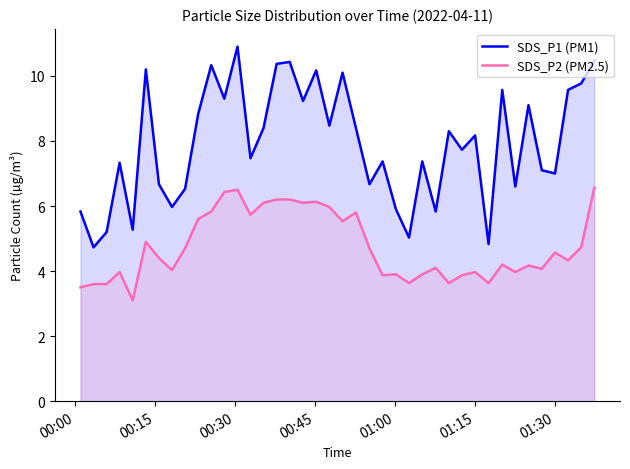

Which series has the widest spread of values?

SDS_P1 (PM1)